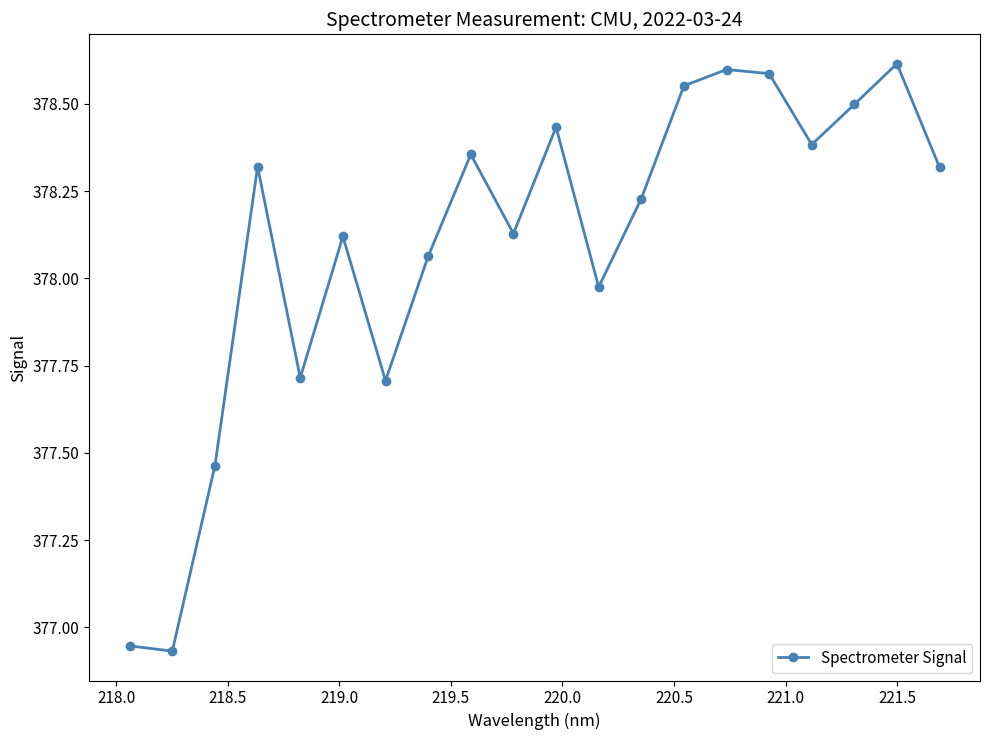

What is the sum of all values?

7561.9